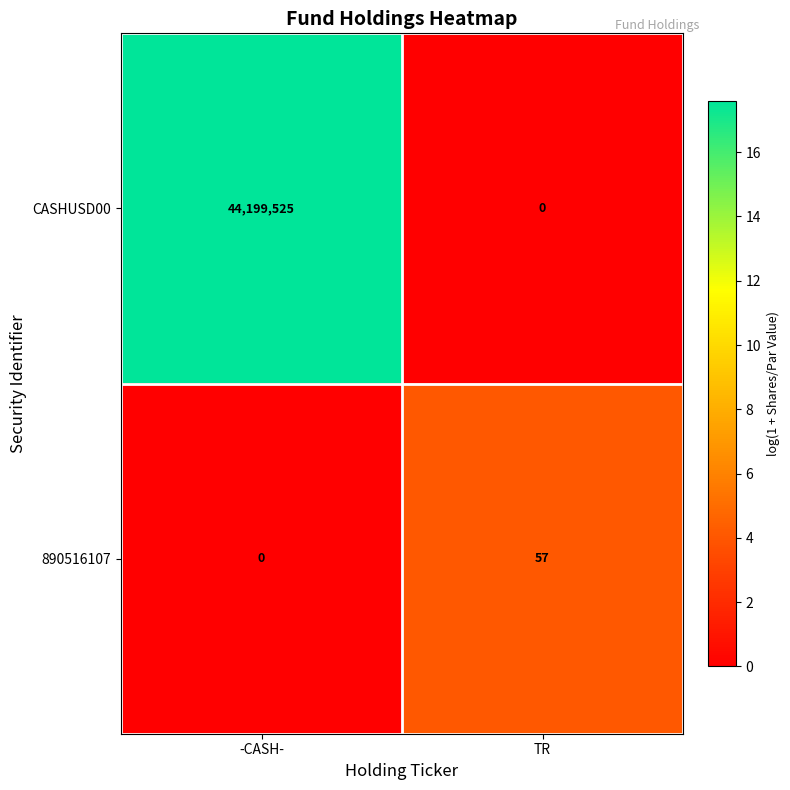

The 890516107 series shows 0 at -CASH-. True or false?

True